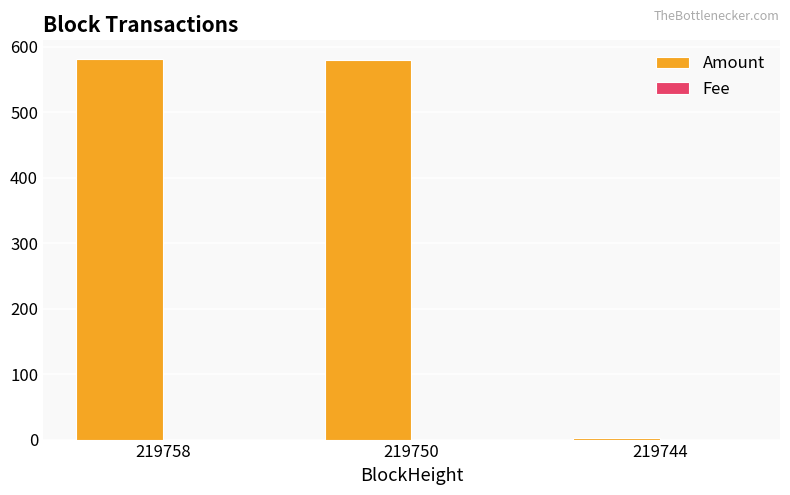

What is the total value across all series at 219744?

2.0